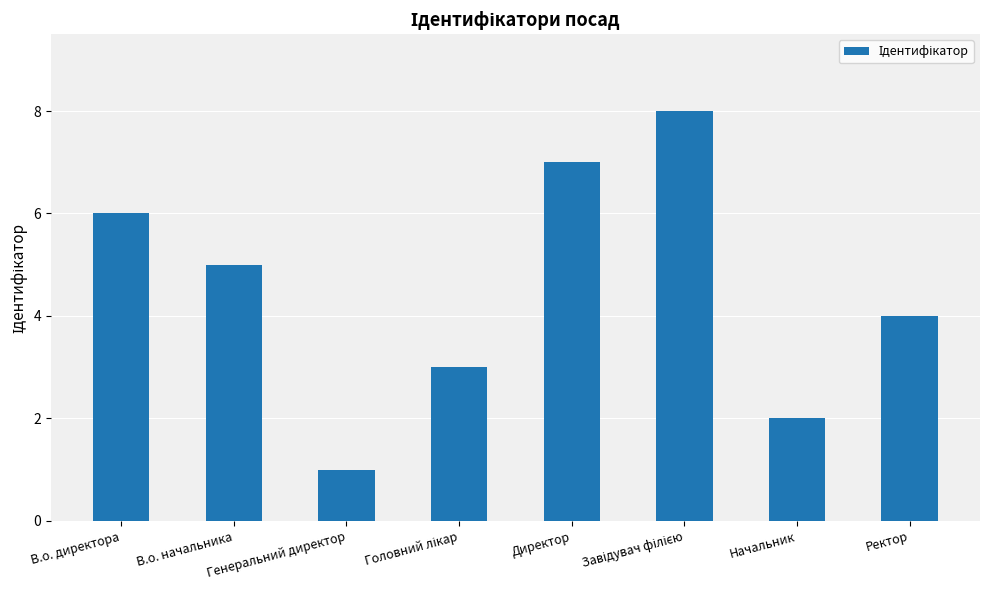

Which category has the lowest value across all series?

Генеральний директор